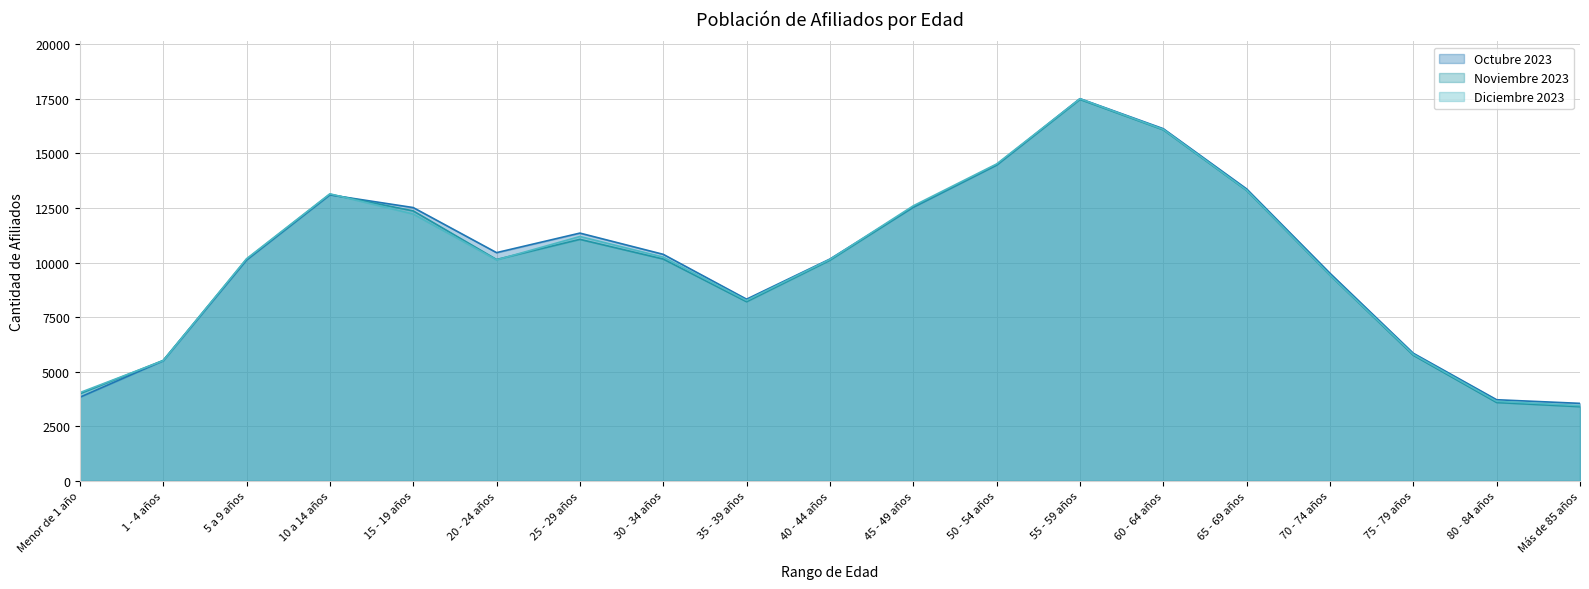

What is the difference between the highest and lowest values at 60 - 64 años?

52